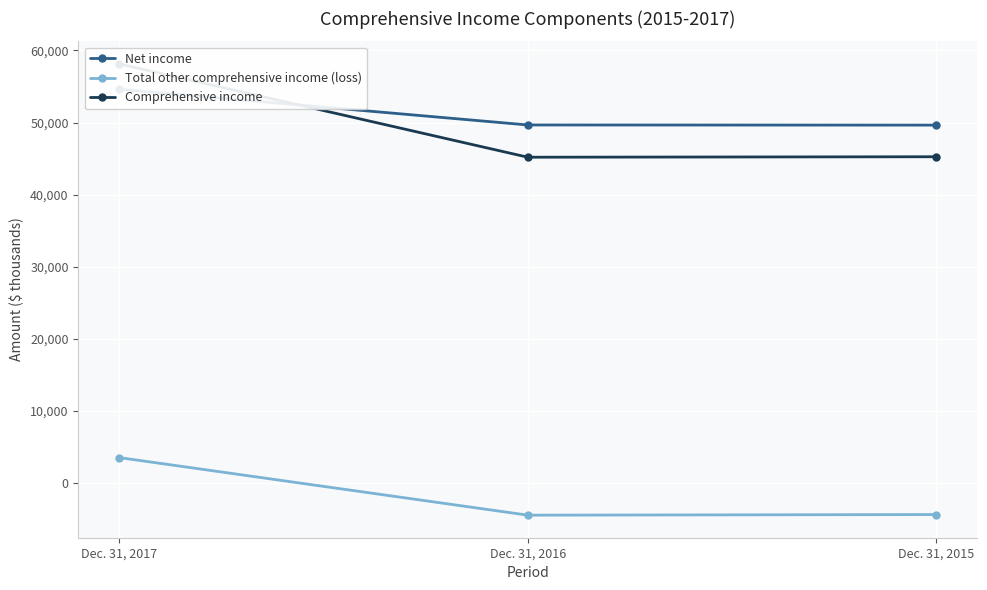

What is the total value across all series at Dec. 31, 2017?

116262